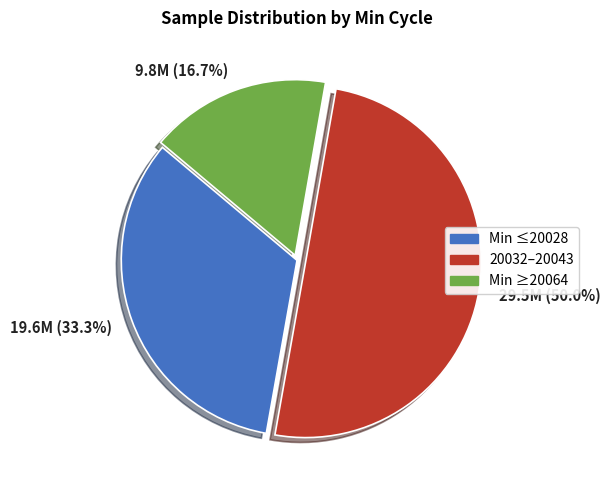

To the nearest percent, what is the average slice percentage?

33%